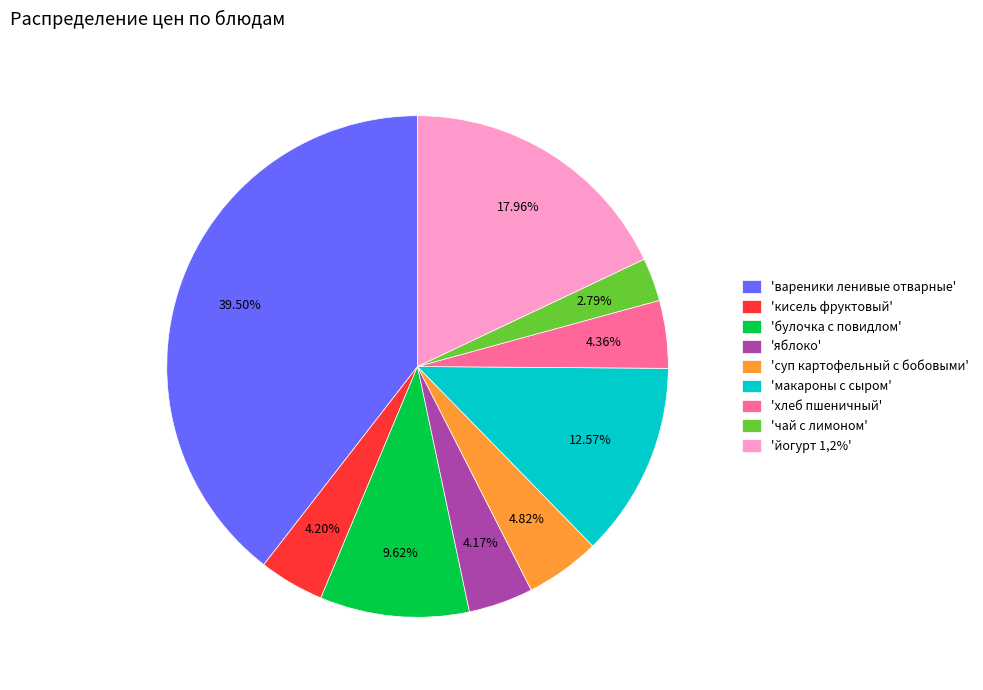

Which slice is the largest?

'вареники ленивые отварные'